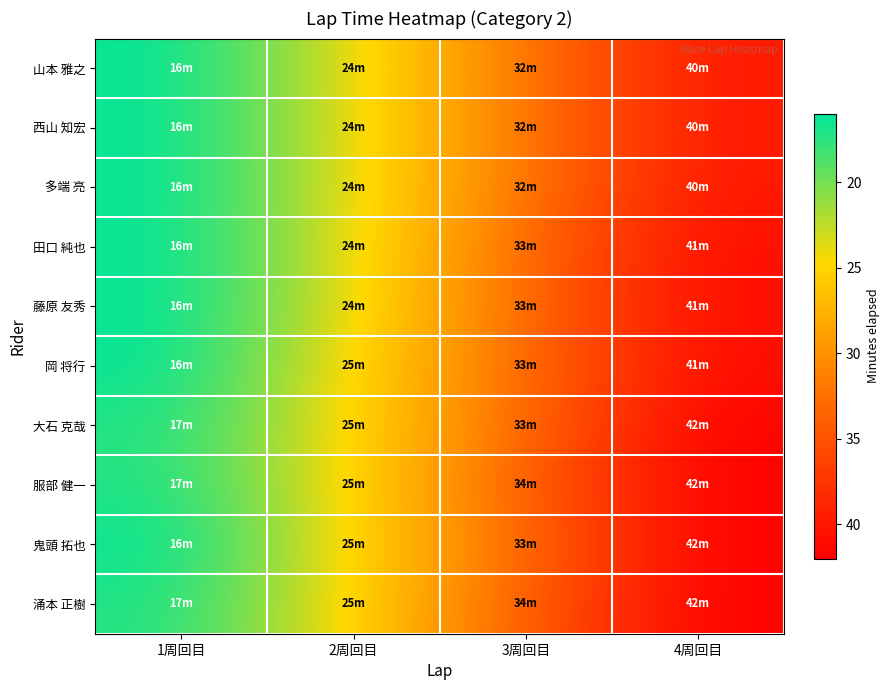

Reading left to right, list all the values displayed in this chart.

山本 雅之: 1周回目=16	2周回目=24	3周回目=32	4周回目=40
西山 知宏: 1周回目=16	2周回目=24	3周回目=32	4周回目=40
多端 亮: 1周回目=16	2周回目=24	3周回目=32	4周回目=40
田口 純也: 1周回目=16	2周回目=24	3周回目=33	4周回目=41
藤原 友秀: 1周回目=16	2周回目=24	3周回目=33	4周回目=41
岡 将行: 1周回目=16	2周回目=25	3周回目=33	4周回目=41
大石 克哉: 1周回目=17	2周回目=25	3周回目=33	4周回目=42
服部 健一: 1周回目=17	2周回目=25	3周回目=34	4周回目=42
鬼頭 拓也: 1周回目=16	2周回目=25	3周回目=33	4周回目=42
涌本 正樹: 1周回目=17	2周回目=25	3周回目=34	4周回目=42